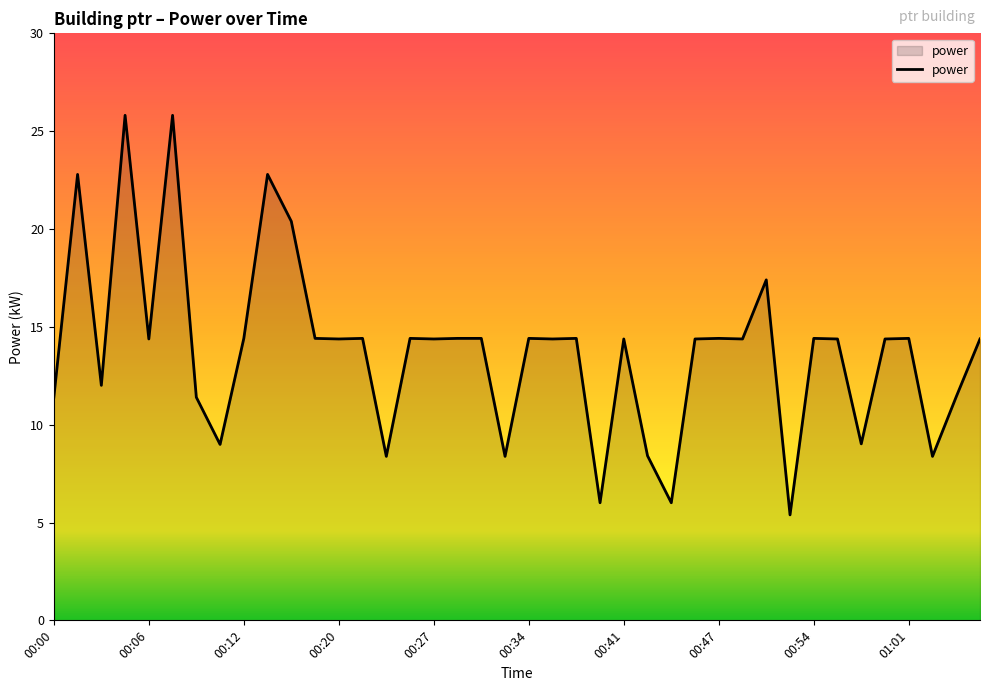

What is the difference between the maximum and minimum values?

20.4